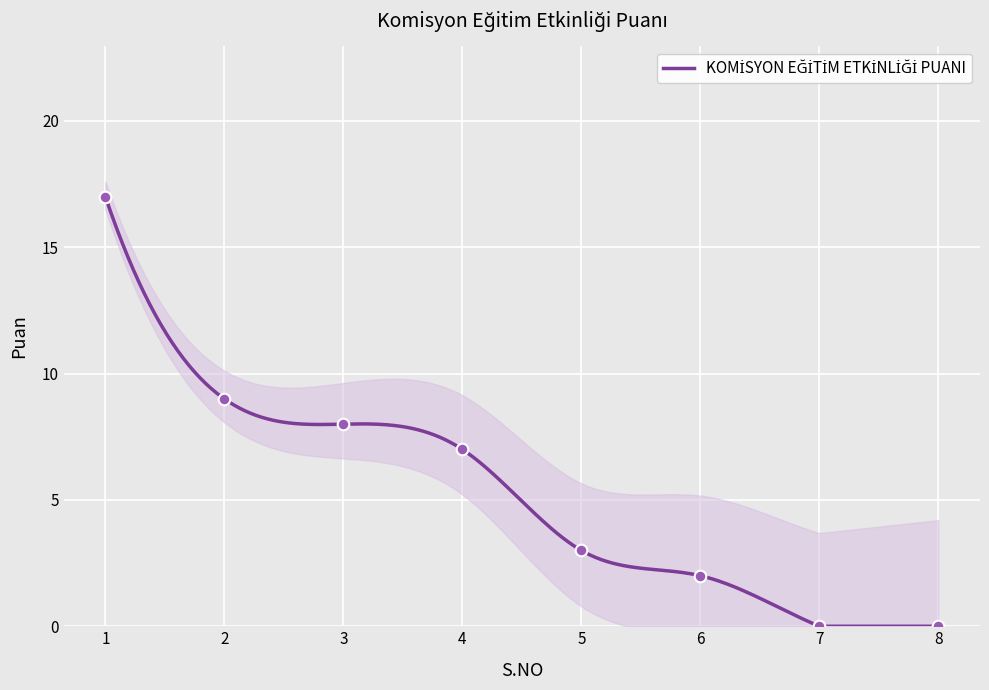

What is the change in value from 5 to 8?

-3